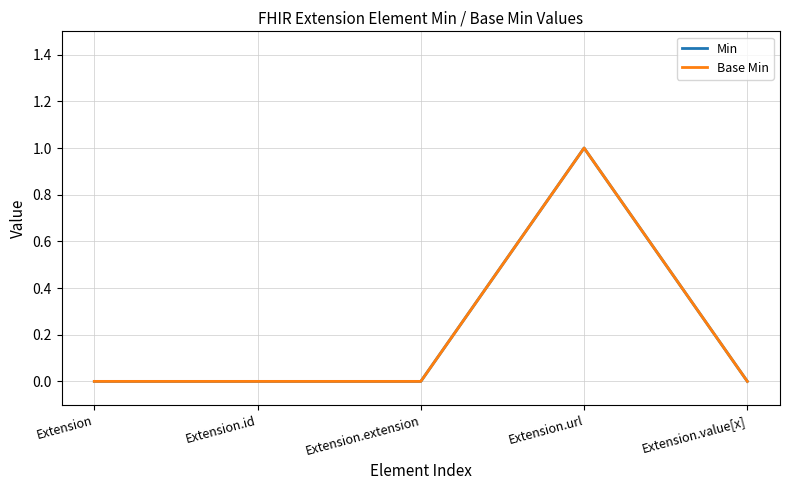

At how many categories does at least one series exceed 0?

1